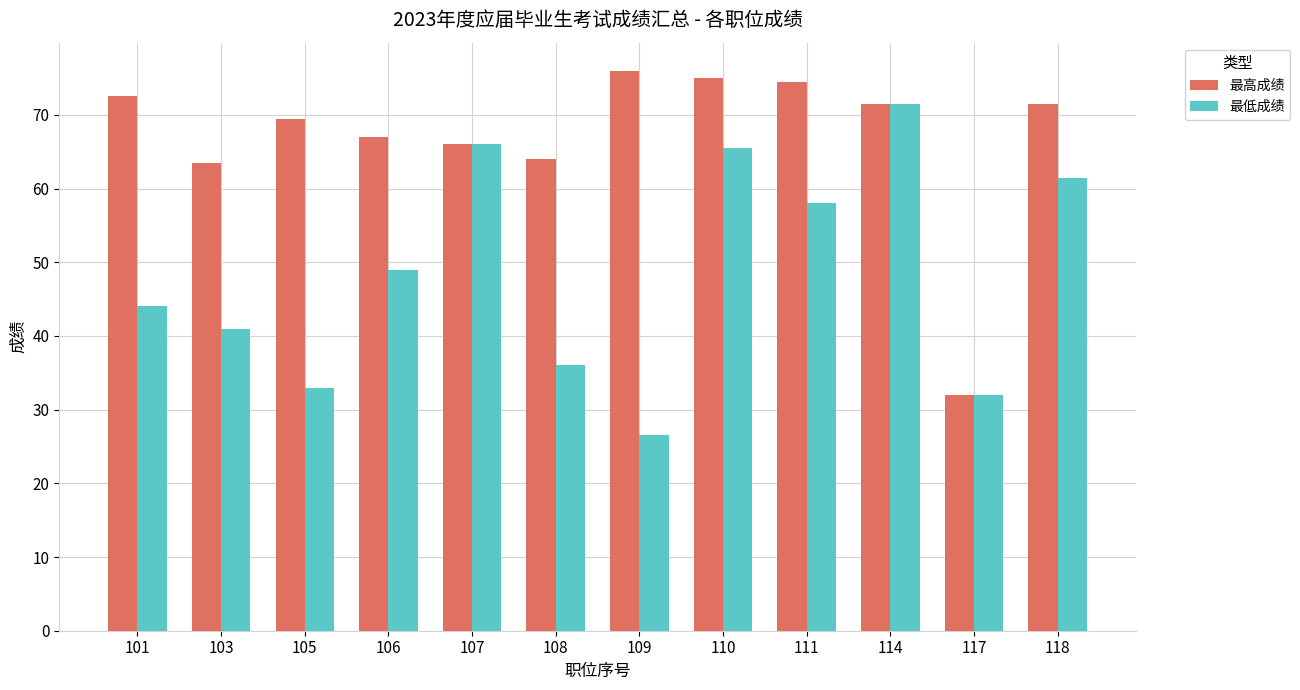

Between 105 and 107, which series saw the biggest shift?

最低成绩